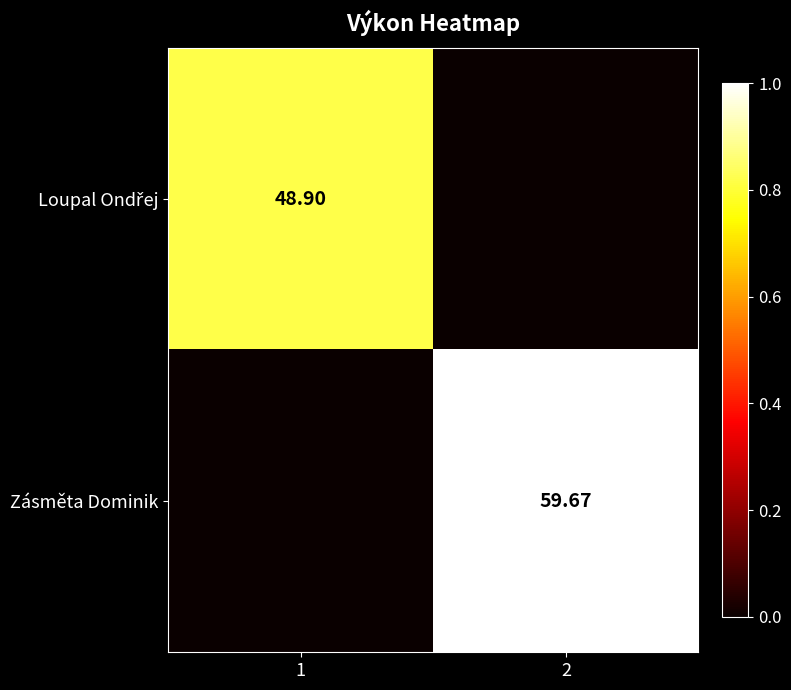

At which category is the sum across all series the highest?

2